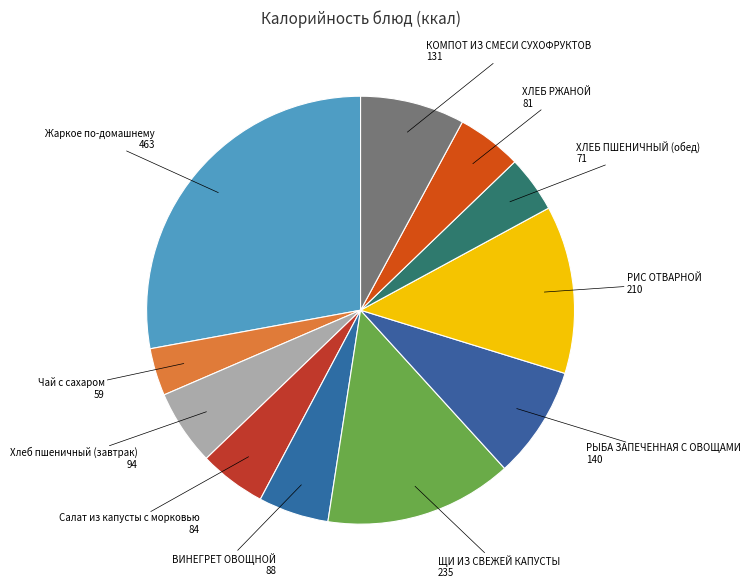

Is the sum of Хлеб пшеничный (завтрак) and ХЛЕБ ПШЕНИЧНЫЙ (обед) greater than half?

No